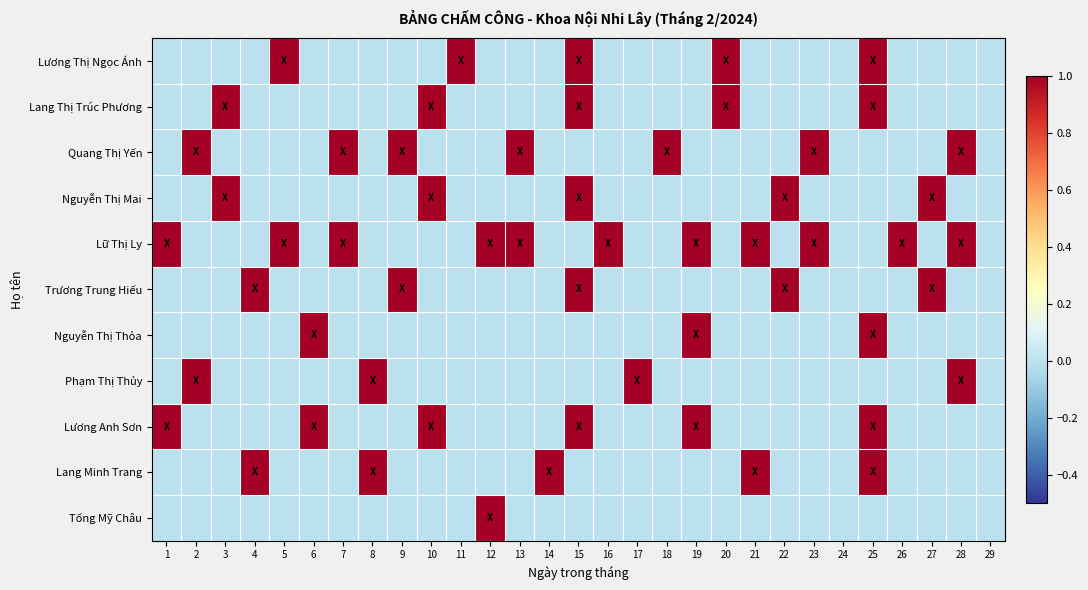

At how many categories does at least one series exceed 0?

27